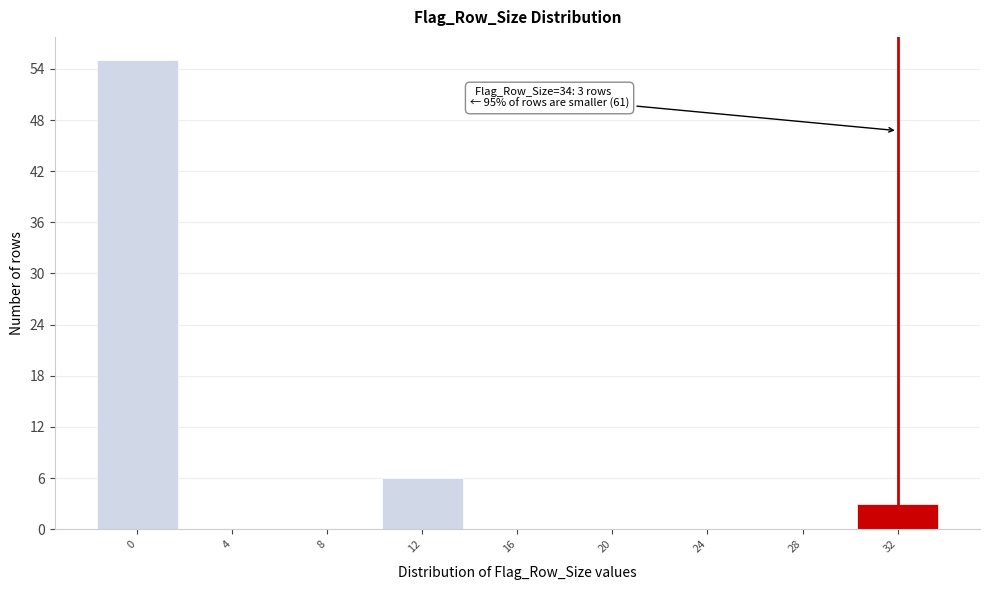

Reading right to left, what are all the values shown in this chart?

32=3	28=0	24=0	20=0	16=0	12=6	8=0	4=0	0=55